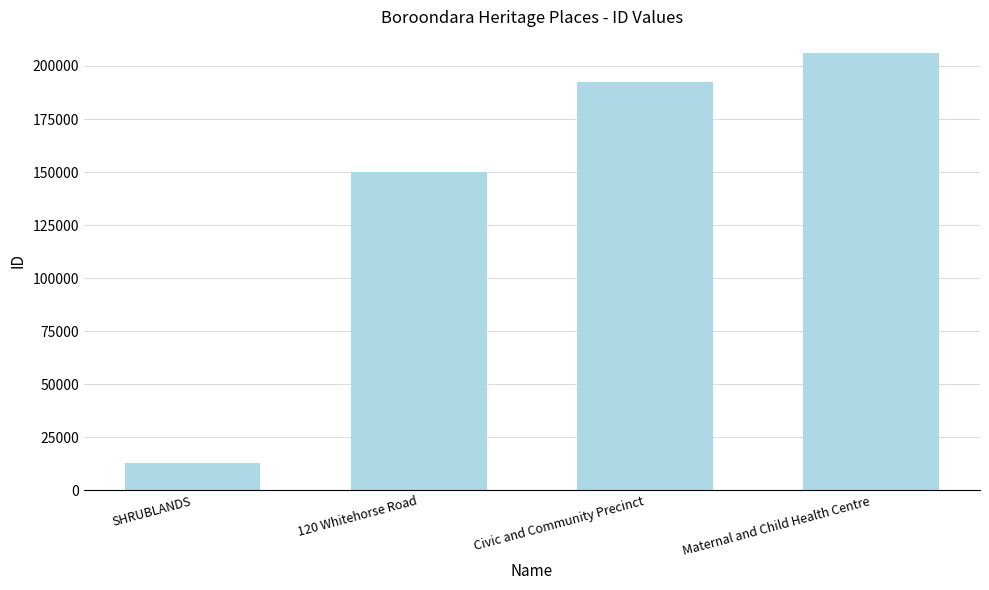

What is the maximum value shown in the chart?

206046